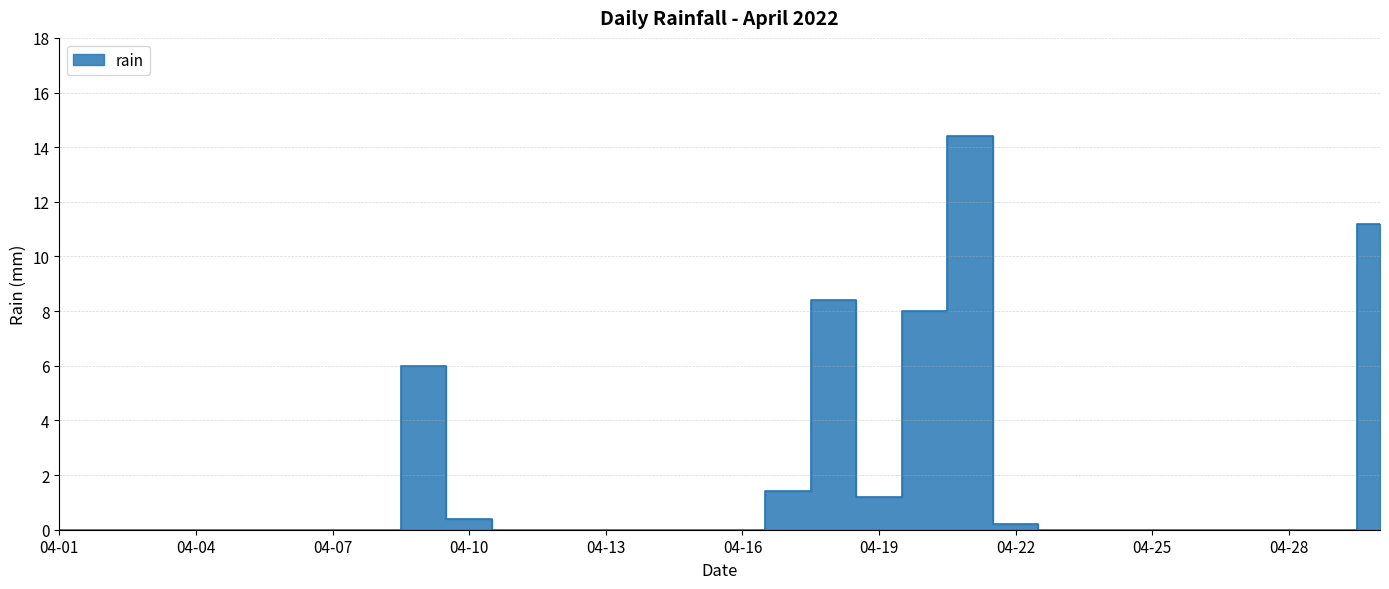

What is the difference between the maximum and second lowest values?

14.4